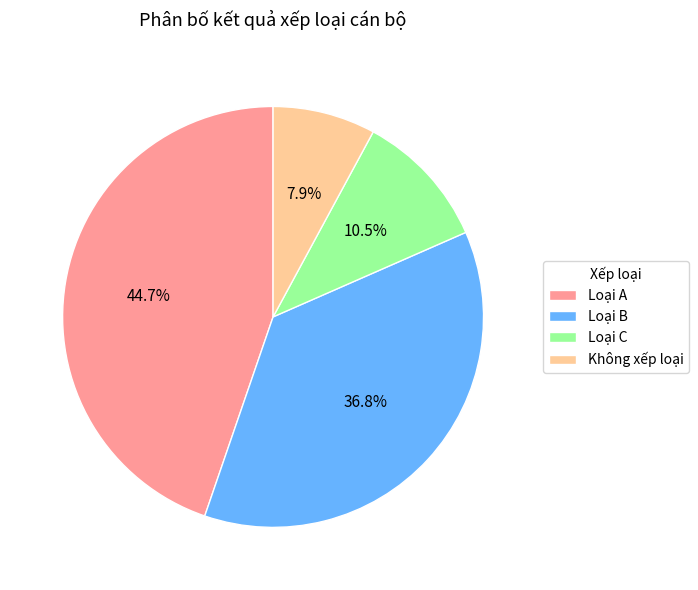

Does Loại A represent more than half of the total?

No